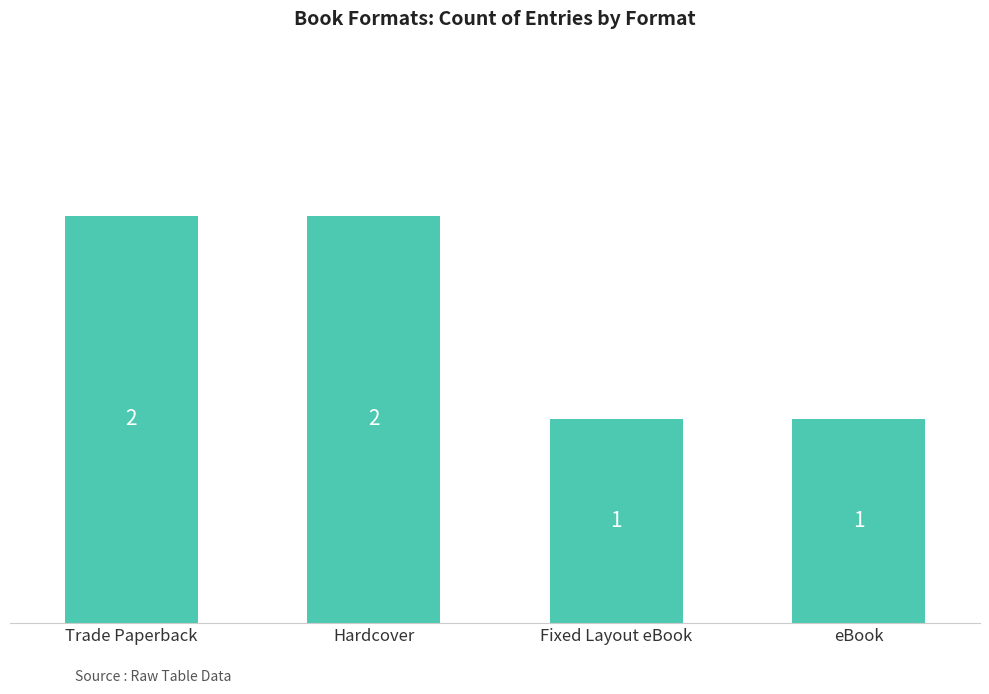

What is the sum of the values at Fixed Layout eBook and Trade Paperback?

3